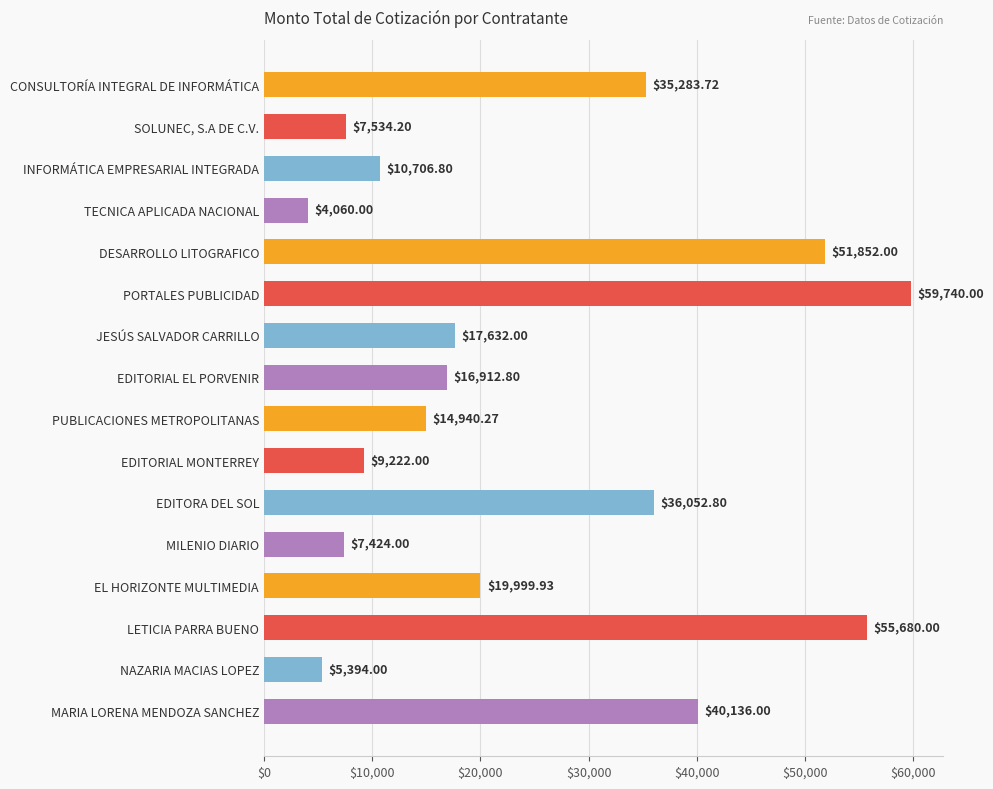

Where is the data nearest to the value 31900?

CONSULTORÍA INTEGRAL DE INFORMÁTICA